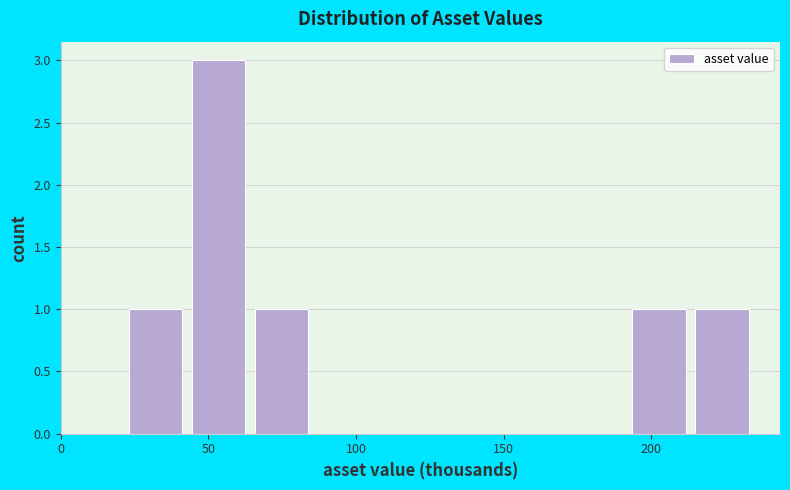

How tall is the bar that spans 215 to 235 on the x-axis? Neither the bar edges nor the heights are printed on the chart, so give them approximately, as read against the axes.

1